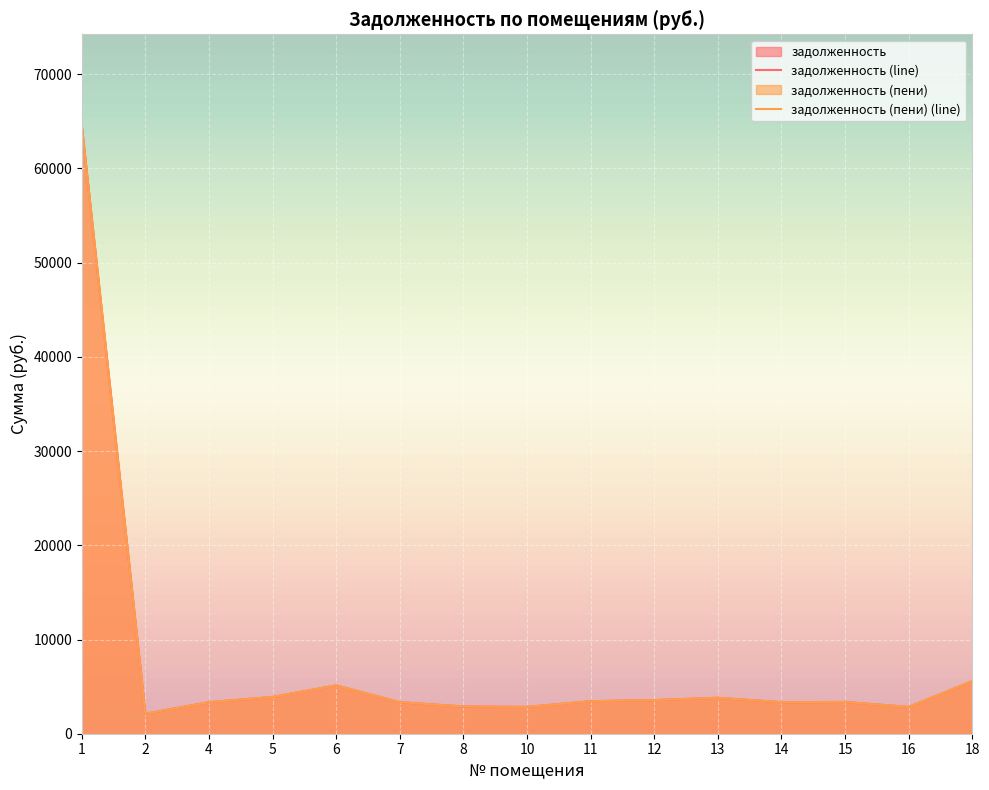

How many interior local valleys does the задолженность (line) series have?

4